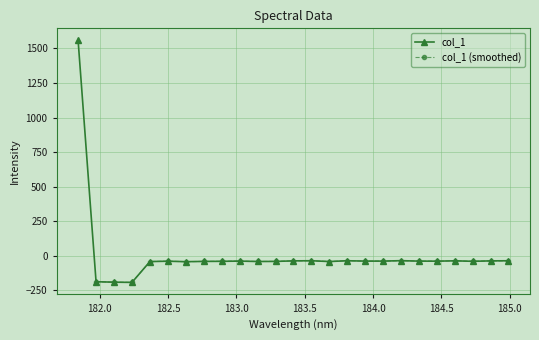

The value at 183.6800245112 is -41.0. True or false?

True